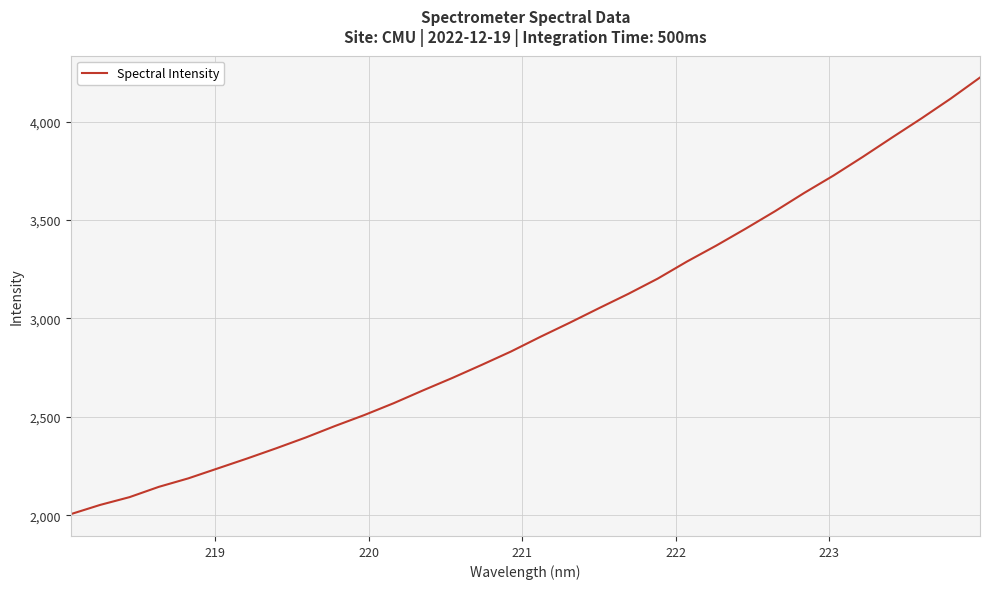

What is the difference between the maximum and minimum values?

2217.4